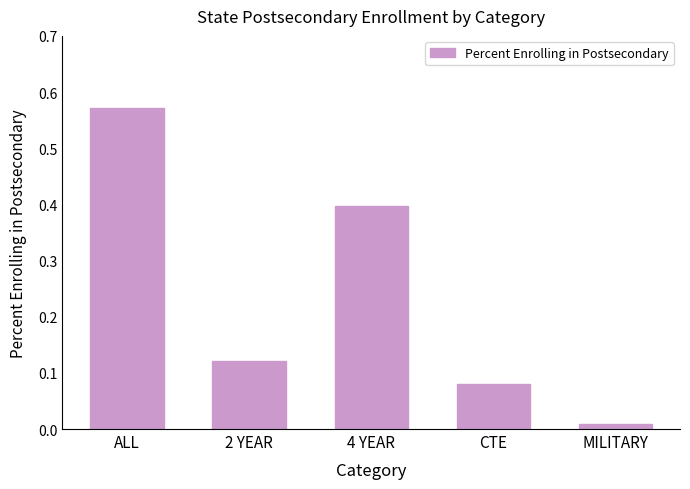

Count the number of data series in this chart.

1